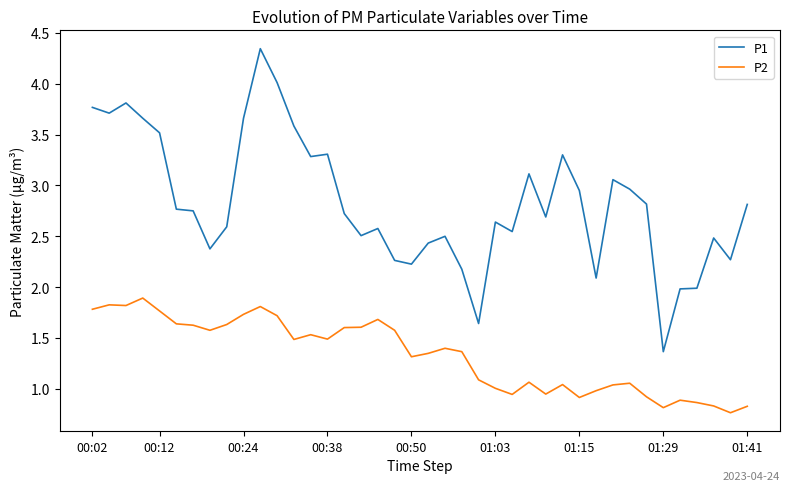

What is the difference between the maximum and minimum values in the P1 series?

3.0